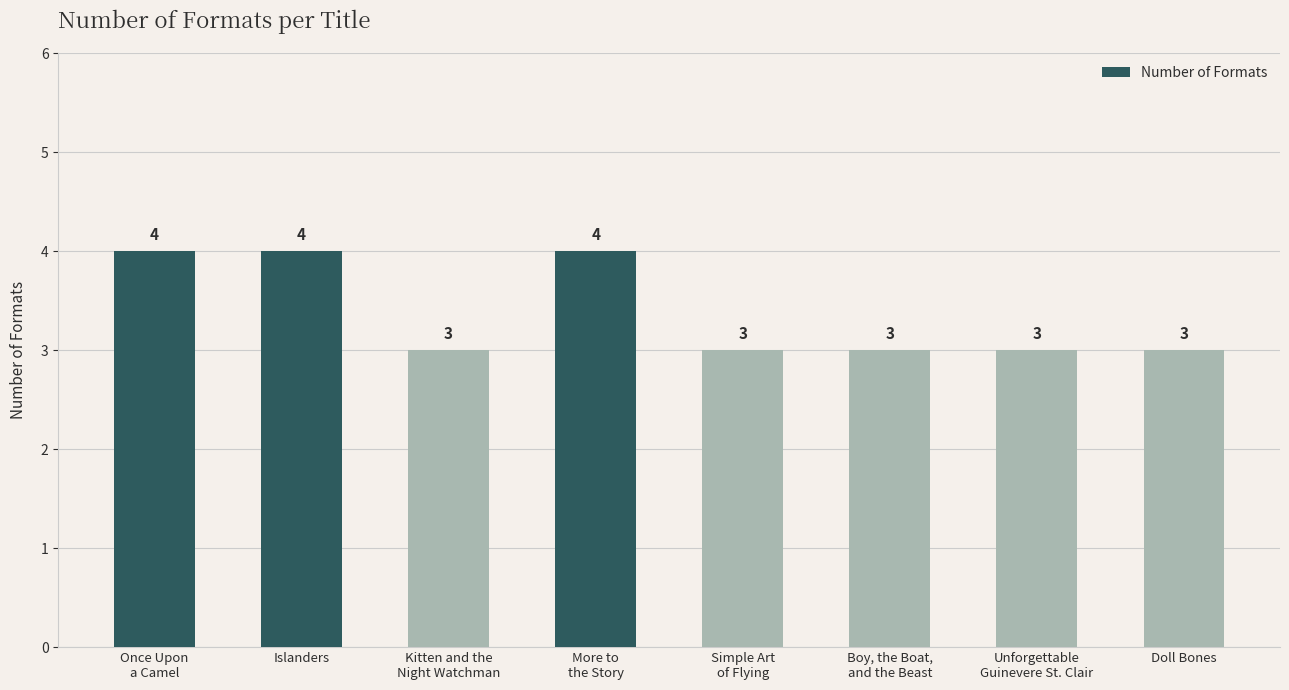

What value does the data have at More to
the Story?

4